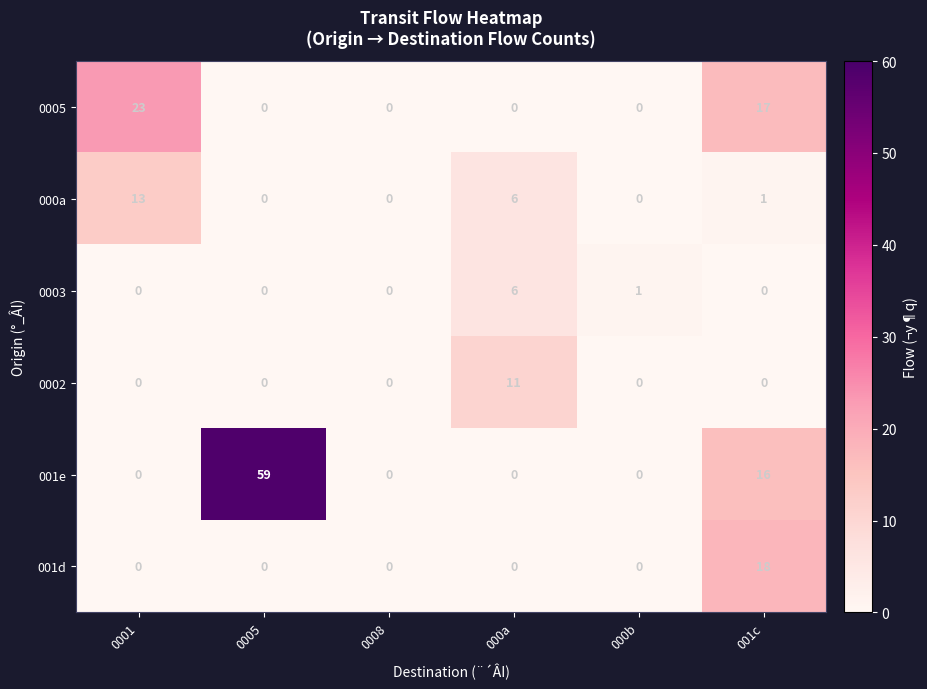

The 0002 series shows -3 at 0008. True or false?

False